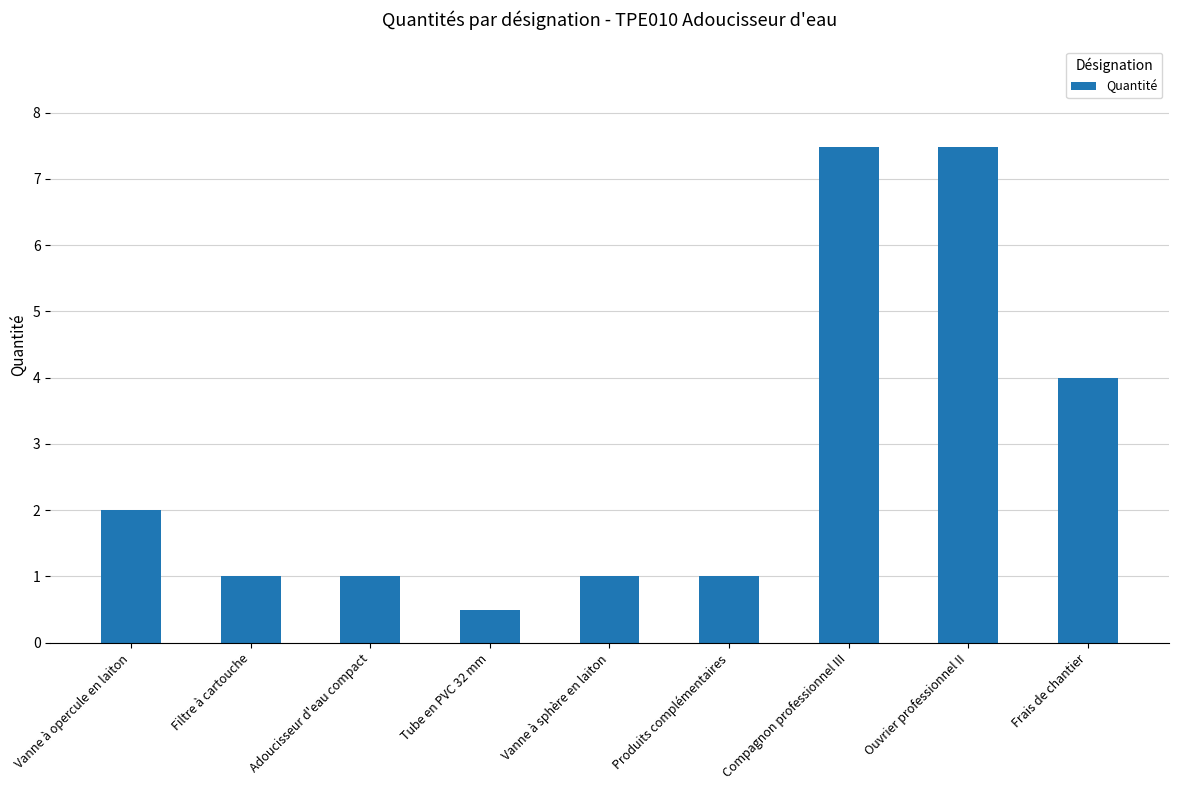

What is the maximum value shown in the chart?

7.5